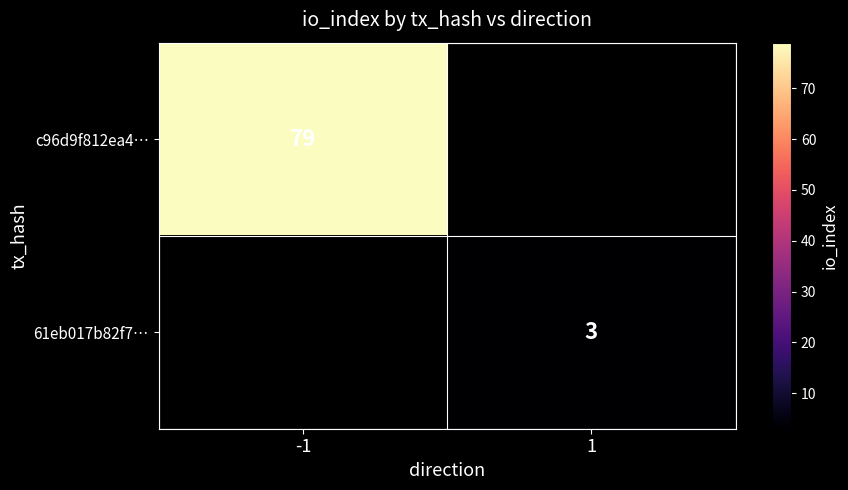

The value of 61eb017b82f7… at 1 is 3. True or false?

True